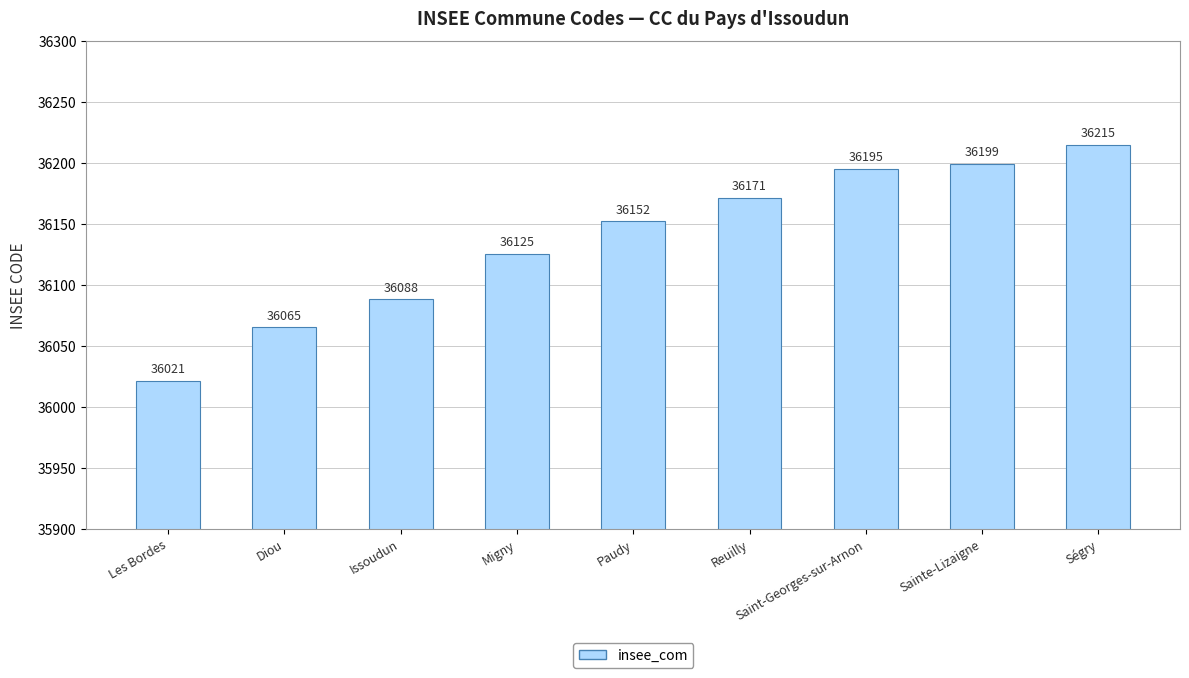

Reading left to right, transcribe all the data shown in this chart.

Les Bordes=36021	Diou=36065	Issoudun=36088	Migny=36125	Paudy=36152	Reuilly=36171	Saint-Georges-sur-Arnon=36195	Sainte-Lizaigne=36199	Ségry=36215